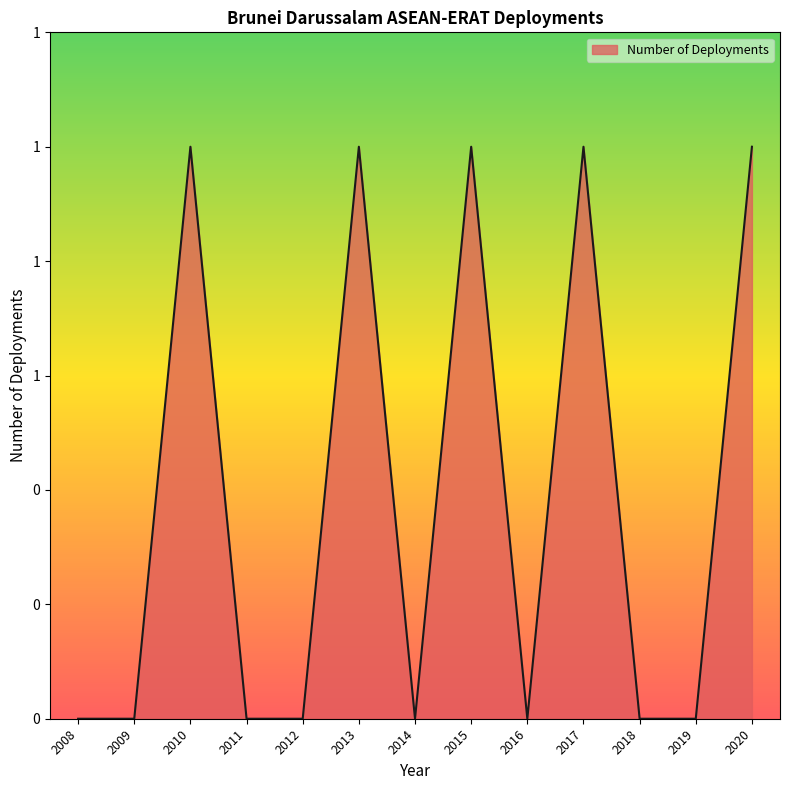

Rank the categories by value from lowest to highest.

2008, 2009, 2011, 2012, 2014, 2016, 2018, 2019, 2010, 2013, 2015, 2017, 2020